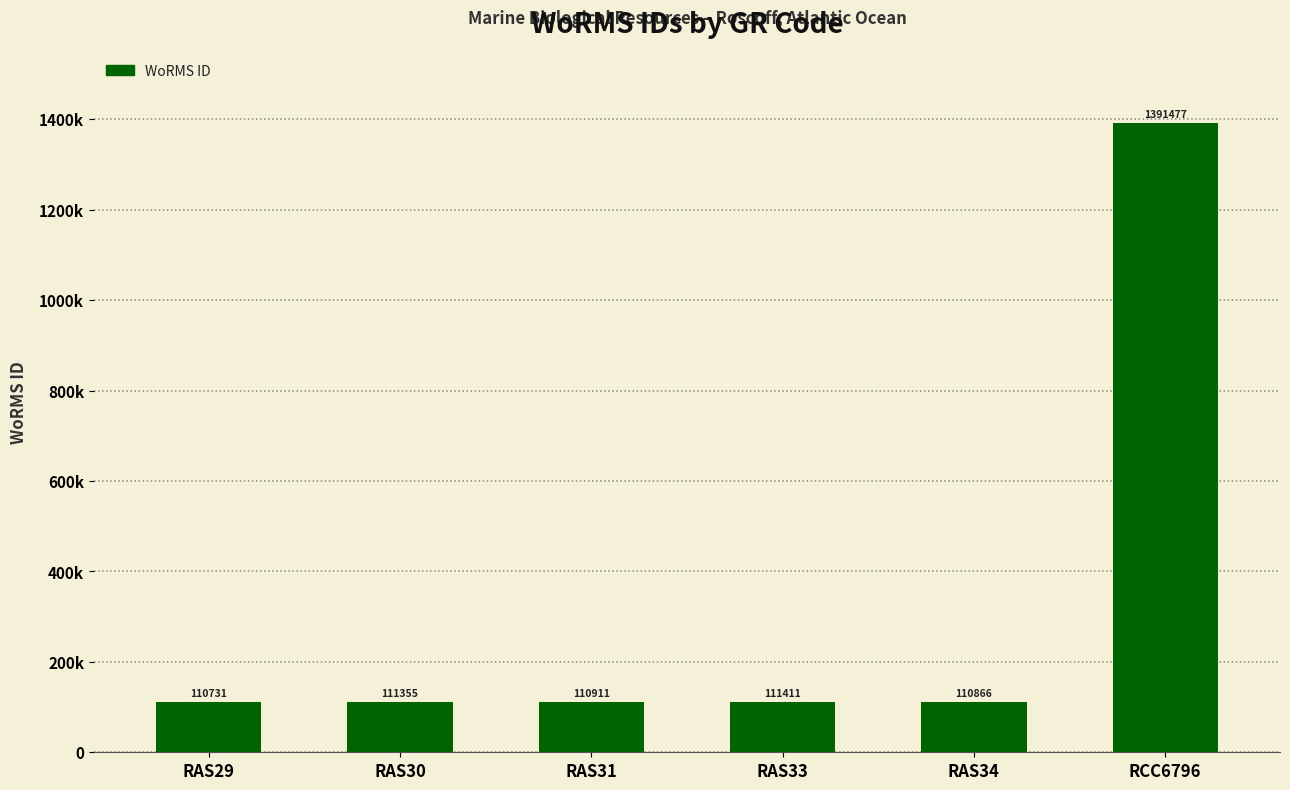

Rank the categories by value from highest to lowest.

RCC6796, RAS33, RAS30, RAS31, RAS34, RAS29